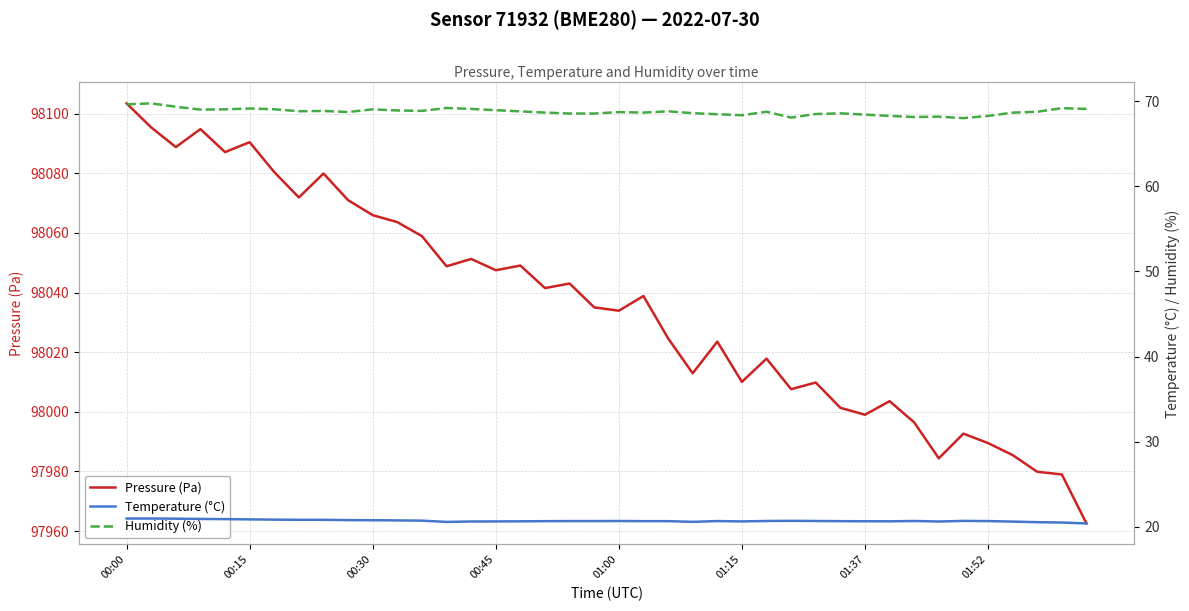

What is the minimum value for Pressure (Pa)?

97962.5